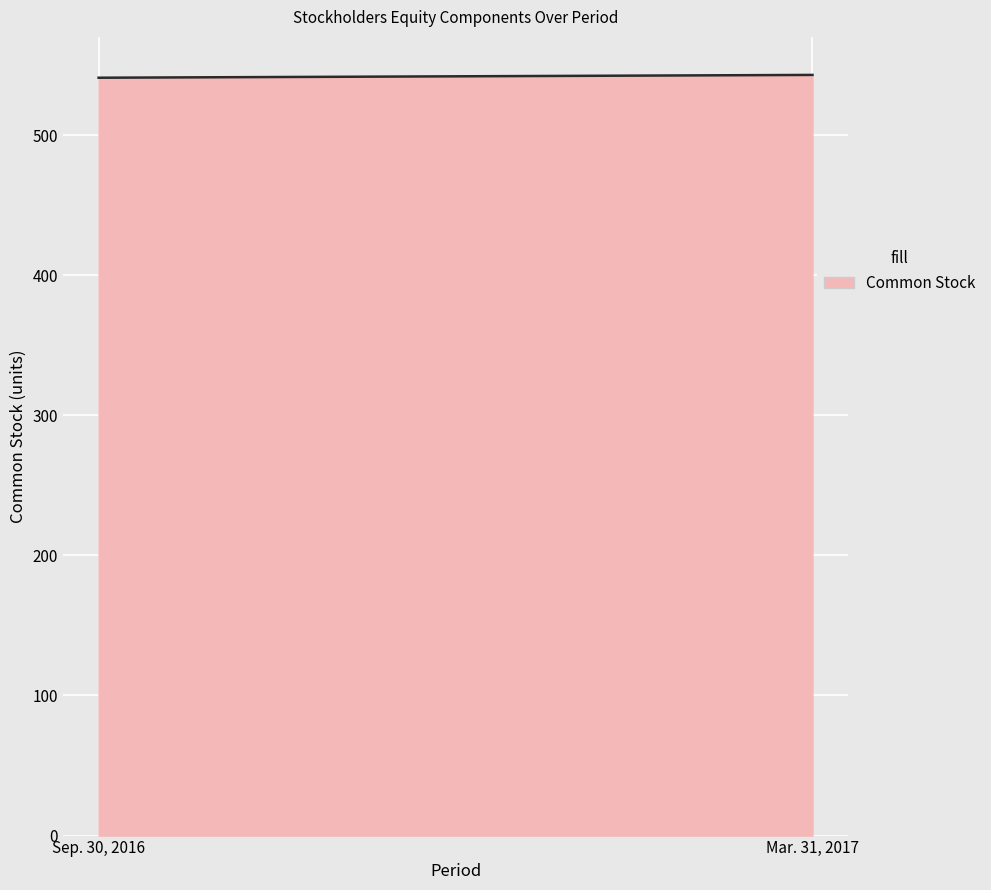

What is the difference between the maximum and minimum values?

2